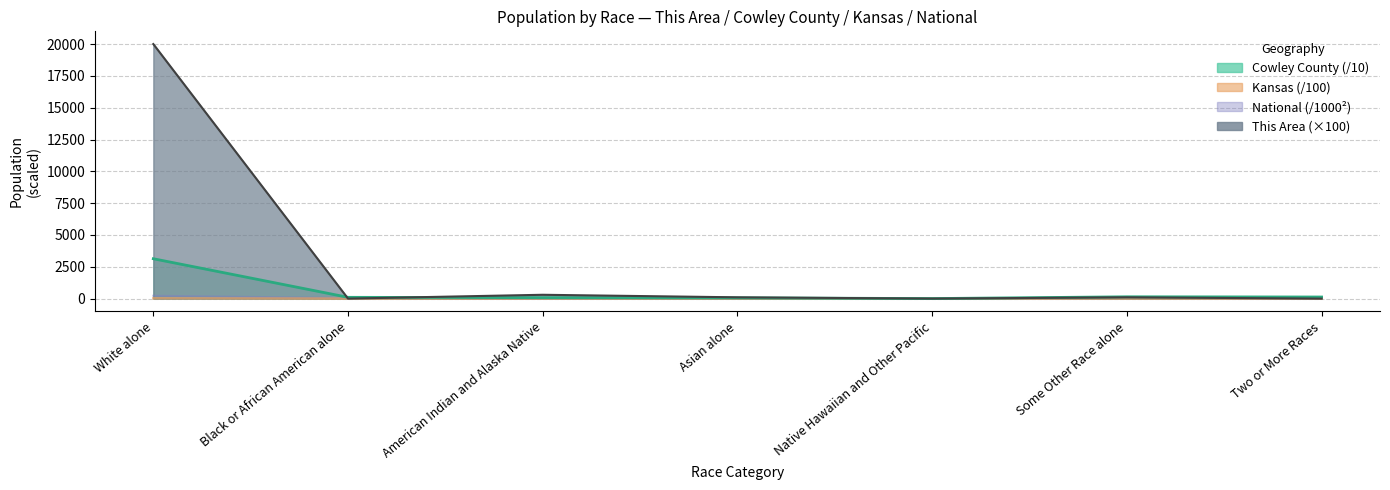

How many values in the National series exceed 14?

4